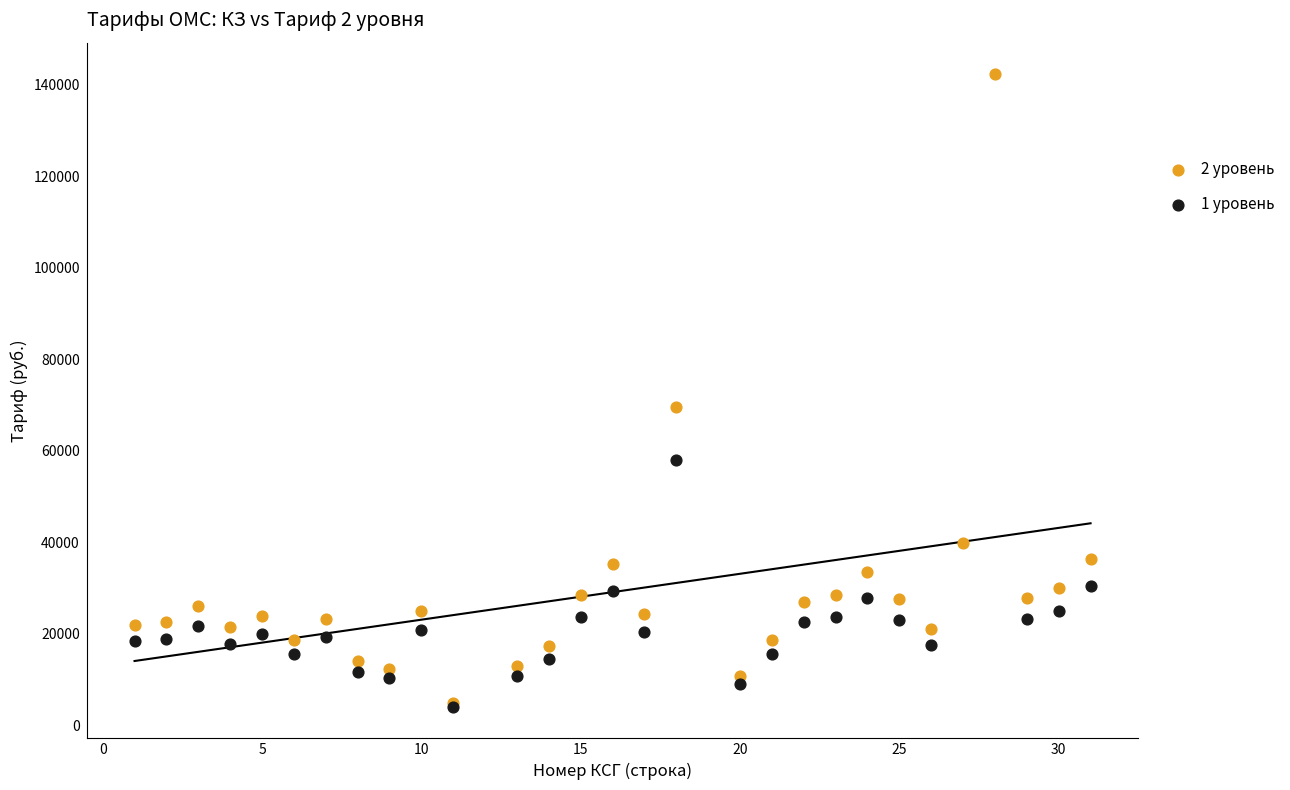

Which series reaches the maximum Y coordinate?

2 уровень